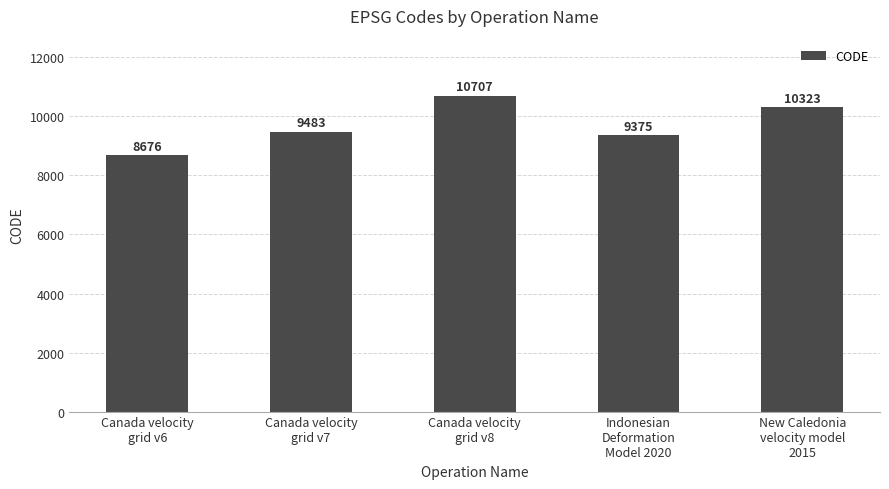

True or false: the data shows 8676 at Canada velocity
grid v6.

True